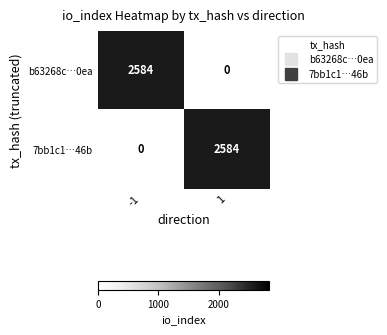

What is the approximate value of b63268c…0ea at -1, to the nearest 50?

2600